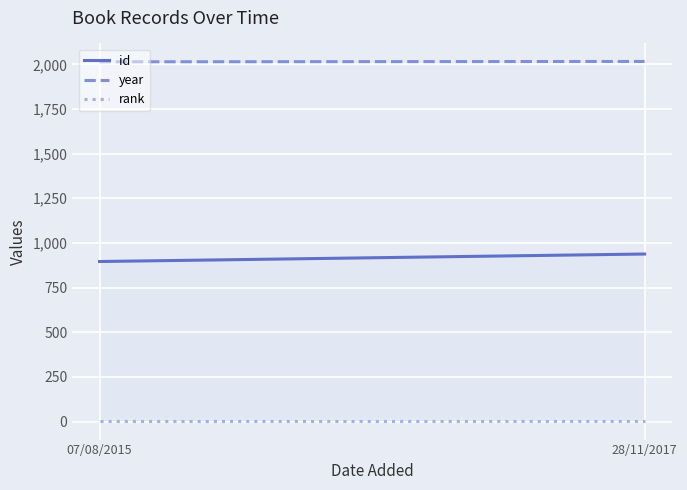

How many lines are shown in the chart?

3